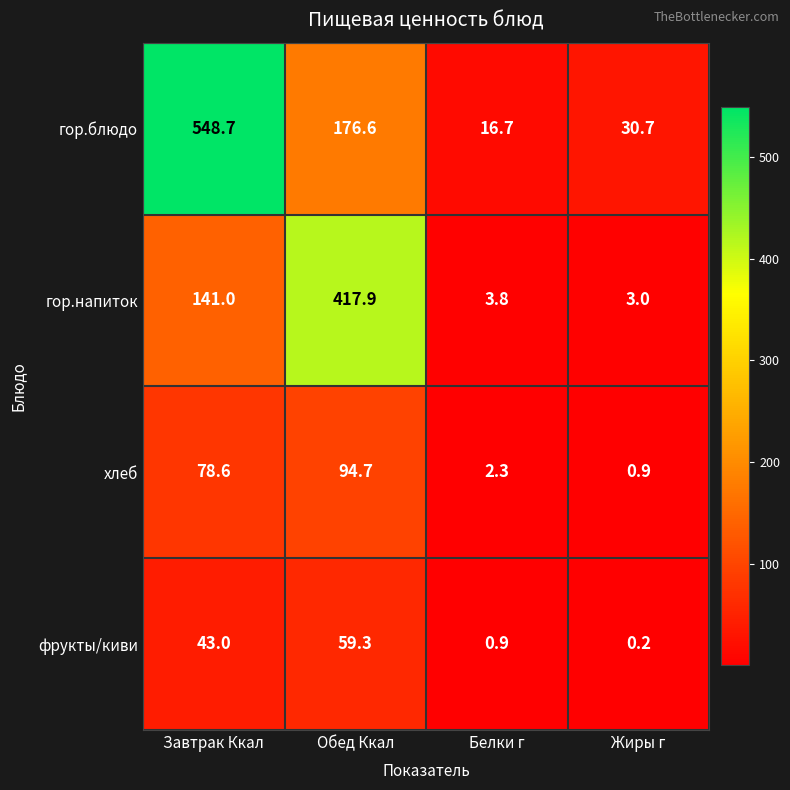

Reading right to left, transcribe all the data shown in this chart.

гор.блюдо: 30.7	16.7	176.6	548.7
гор.напиток: 3.0	3.8	417.9	141.0
хлеб: 0.9	2.3	94.7	78.6
фрукты/киви: 0.2	0.9	59.3	43.0